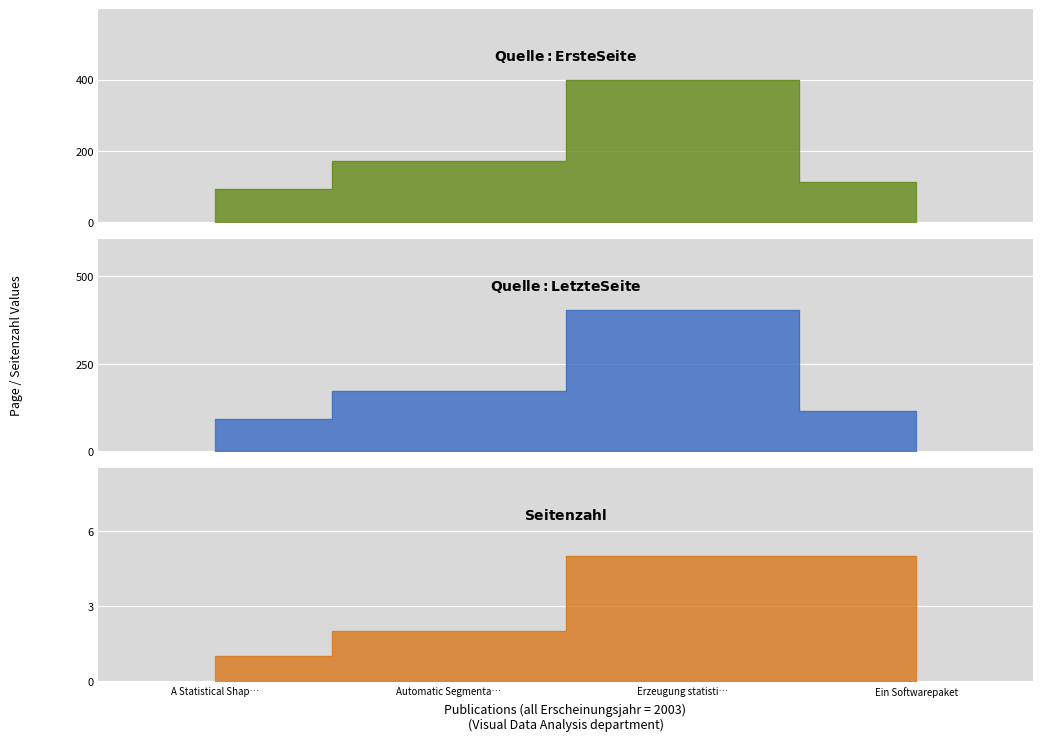

What is the sum of all Quelle:Erste Seite values?

771